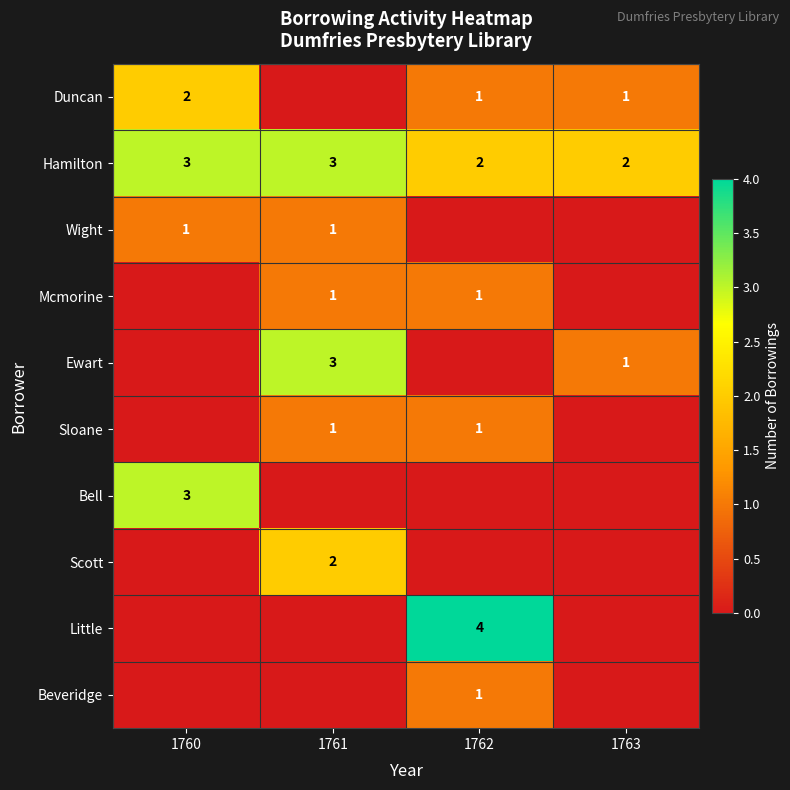

Which category has the highest value across all series?

1762